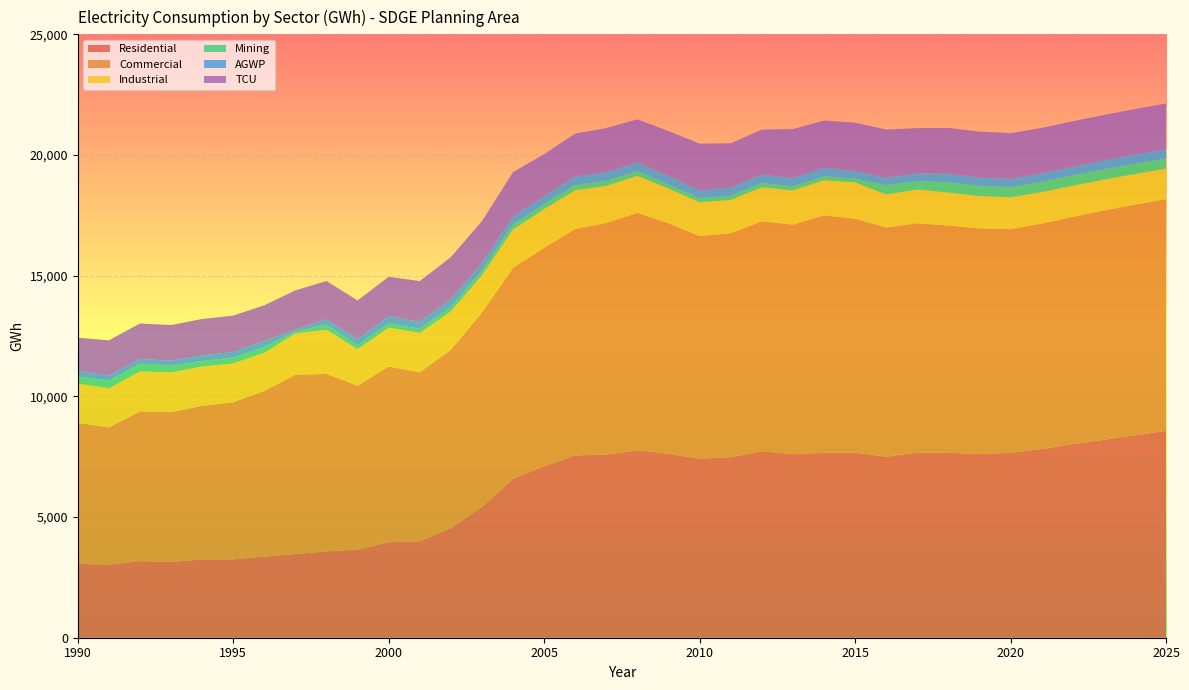

Reading left to right, transcribe all the data shown in this chart.

Residential: 3068.4	3018.6	3176.3	3142.0	3244.2	3247.0	3360.3	3467.0	3576.6	3652.4	3955.6	3997.3	4542.8	5421.4	6582.6	7106.2	7555.4	7583.2	7770.8	7620.5	7415.6	7481.3	7733.8	7599.3	7662.7	7666.2	7498.5	7669.2	7664.3	7608.7	7663.8	7817.7	8018.2	8199.2	8386.2	8572.2
Commercial: 5834.2	5693.6	6199.1	6205.8	6358.4	6509.9	6863.4	7430.3	7353.7	6791.8	7279.6	7000.4	7388.2	8052.2	8740.7	9048.5	9379.3	9598.9	9830.5	9548.5	9224.6	9279.4	9518.0	9517.3	9835.8	9694.8	9495.7	9500.8	9413.9	9348.9	9260.3	9339.6	9416.8	9500.0	9555.1	9599.6
Industrial: 1627.0	1623.2	1655.0	1650.0	1633.8	1607.9	1581.9	1711.8	1829.4	1506.5	1615.7	1626.8	1588.3	1546.7	1590.6	1605.5	1606.1	1536.8	1535.2	1438.0	1400.2	1378.0	1409.4	1414.6	1457.2	1504.6	1368.9	1399.7	1364.9	1343.9	1319.2	1305.7	1294.6	1279.9	1271.8	1263.5
Mining: 292.2	315.8	329.2	269.9	229.8	246.0	248.2	77.4	216.8	159.5	170.6	175.5	186.8	192.5	206.5	203.9	213.7	208.2	202.7	176.2	167.4	170.4	178.5	170.6	163.4	158.9	384.6	352.6	426.8	424.9	423.3	423.6	424.2	423.2	422.3	421.2
AGWP: 239.6	206.7	193.0	209.5	232.3	228.0	250.9	84.1	216.1	268.9	294.2	289.5	321.8	308.8	329.9	321.3	349.1	365.2	349.3	343.2	321.1	332.8	345.6	340.5	348.3	307.5	301.4	312.3	353.0	332.1	339.2	348.8	357.6	364.9	373.7	382.5
TCU: 1369.9	1462.5	1467.6	1476.0	1508.5	1506.5	1471.1	1619.4	1586.1	1594.5	1639.0	1686.9	1743.2	1742.2	1842.1	1753.3	1785.9	1824.2	1790.7	1866.4	1943.1	1841.7	1869.6	2033.2	1961.0	2008.6	2004.0	1881.1	1897.2	1912.6	1898.7	1886.1	1888.2	1890.9	1893.5	1894.9